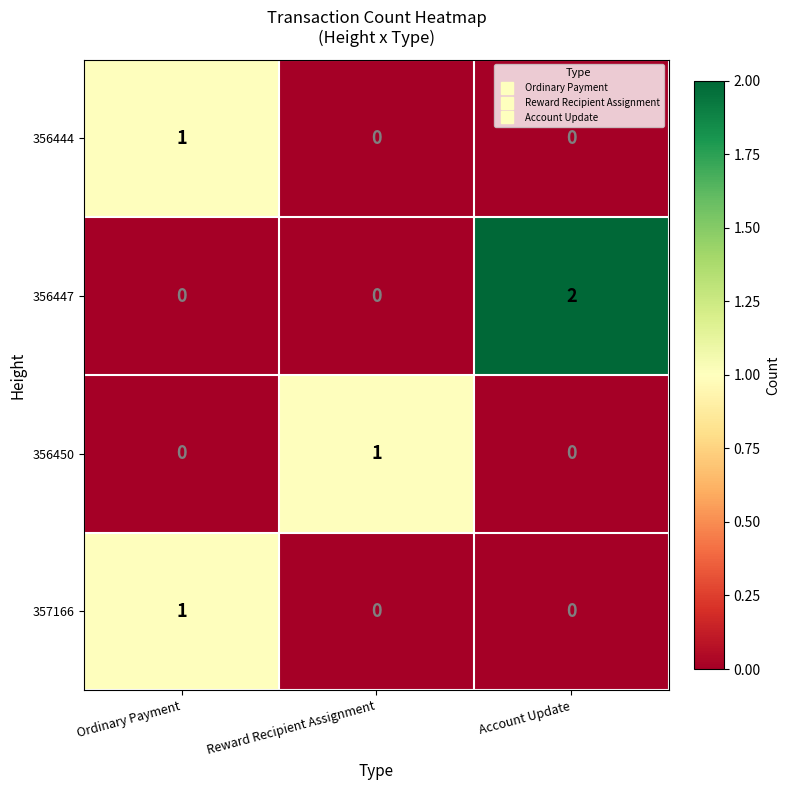

Which series has the largest total across all categories?

356447